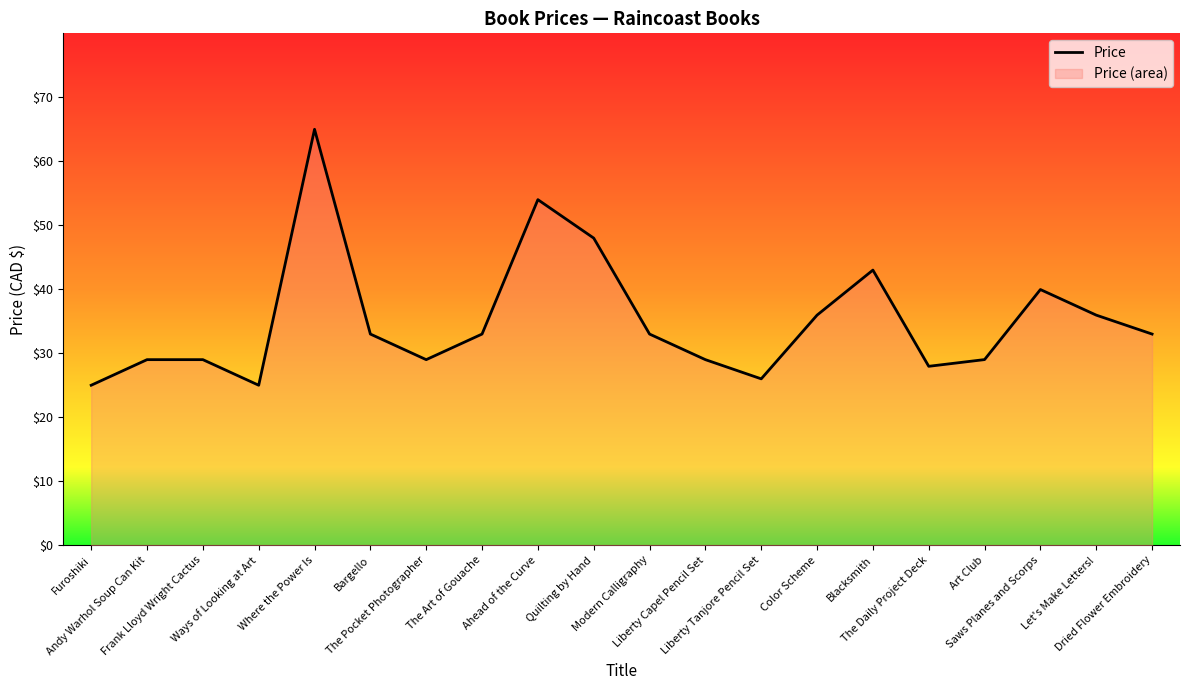

At which label is the value closest to 44?

Blacksmith